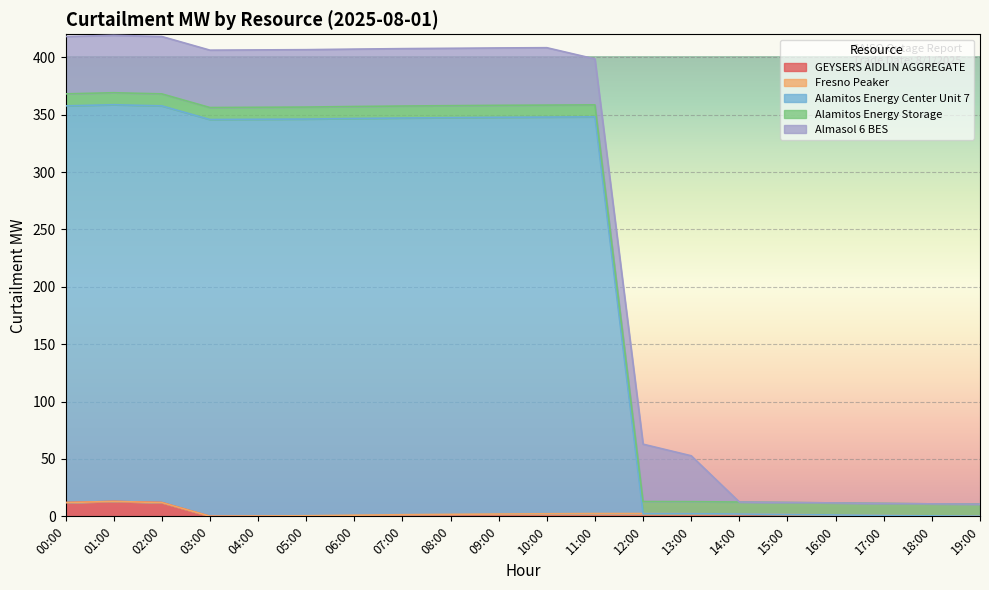

What is the total value across all series at 01:00?

419.1